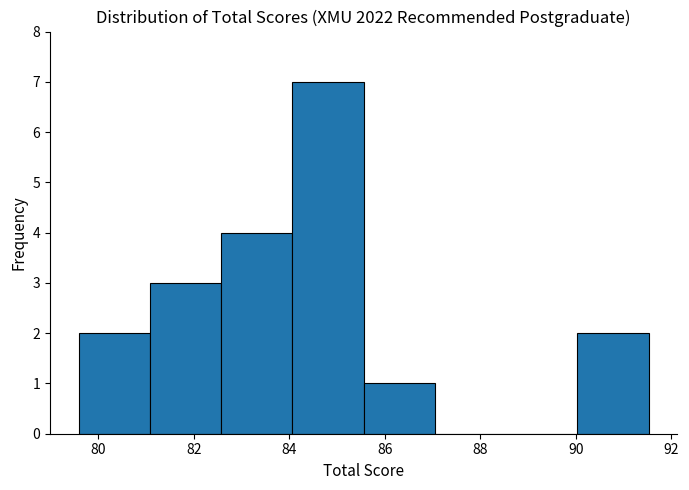

Reading left to right, transcribe this chart: for each bar, give the range it covers on the x-axis and its height. Neither the bar edges nor the heights are printed on the chart, so give them approximately, as read against the axes.

79.6 to 81.0: 2
81.0 to 82.6: 3
82.6 to 84.0: 4
84.0 to 85.6: 7
85.6 to 87.0: 1
87.0 to 88.6: 0
88.6 to 90.0: 0
90.0 to 91.6: 2